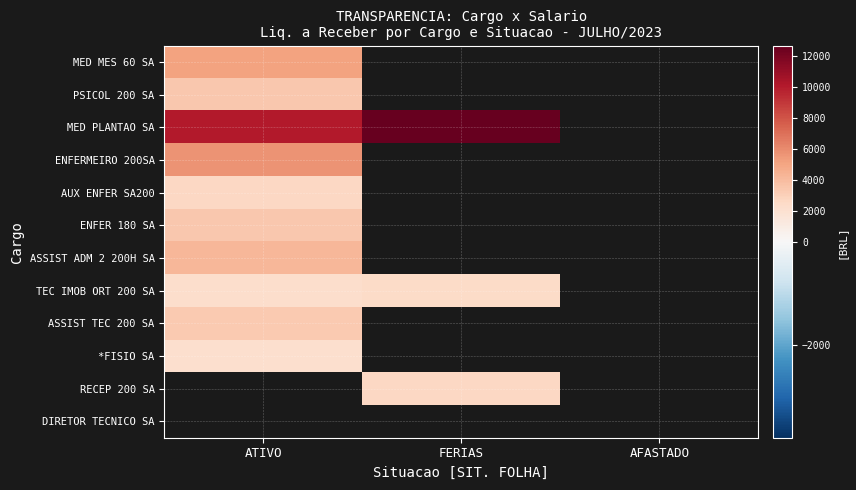

Reading left to right, list all the values displayed in this chart.

MED MES 60 SA: ATIVO=5102.7	FERIAS=0.0	AFASTADO=0.0
PSICOL 200 SA: ATIVO=3397.2	FERIAS=0.0	AFASTADO=0.0
MED PLANTAO SA: ATIVO=10009.4	FERIAS=12673.7	AFASTADO=0.0
ENFERMEIRO 200SA: ATIVO=5702.6	FERIAS=0.0	AFASTADO=0.0
AUX ENFER SA200: ATIVO=2638.0	FERIAS=0.0	AFASTADO=0.0
ENFER 180 SA: ATIVO=3457.4	FERIAS=0.0	AFASTADO=0.0
ASSIST ADM 2 200H SA: ATIVO=4219.2	FERIAS=0.0	AFASTADO=0.0
TEC IMOB ORT 200 SA: ATIVO=2227.6	FERIAS=2465.1	AFASTADO=0.0
ASSIST TEC 200 SA: ATIVO=3302.3	FERIAS=0.0	AFASTADO=0.0
*FISIO SA: ATIVO=2090.6	FERIAS=0.0	AFASTADO=0.0
RECEP 200 SA: ATIVO=0.0	FERIAS=2585.1	AFASTADO=0.0
DIRETOR TECNICO SA: ATIVO=0.0	FERIAS=0.0	AFASTADO=0.0